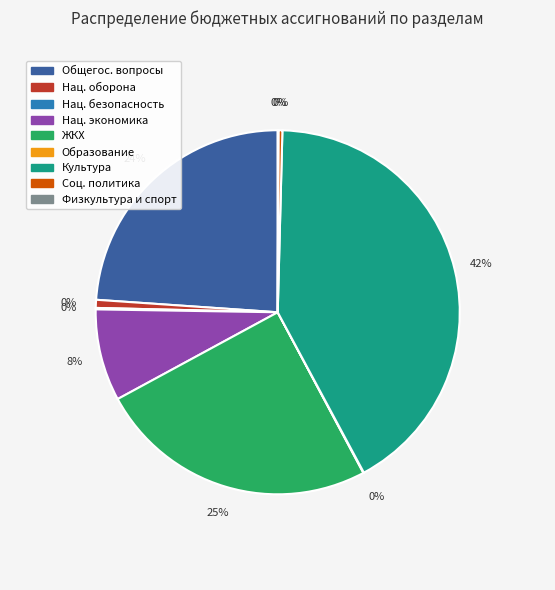

Which slice is the smallest?

ОБРАЗОВАНИЕ